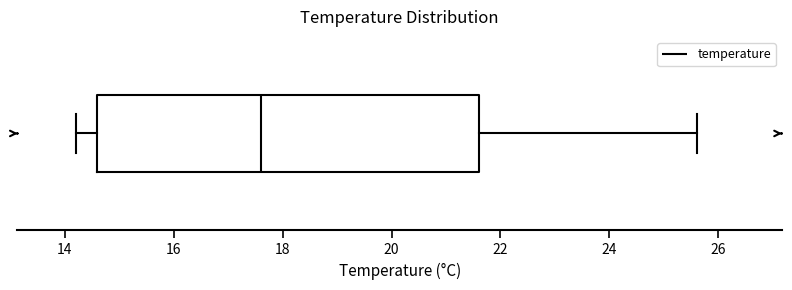

Transcribe this box plot: give where the median line is, the range the box spans, and where the two whiskers end, as read against the x-axis. The values are not printed on the chart, so give them approximately, as read against the axis.

median 17.6, box 14.6 to 21.6, whiskers 14.2 to 25.6